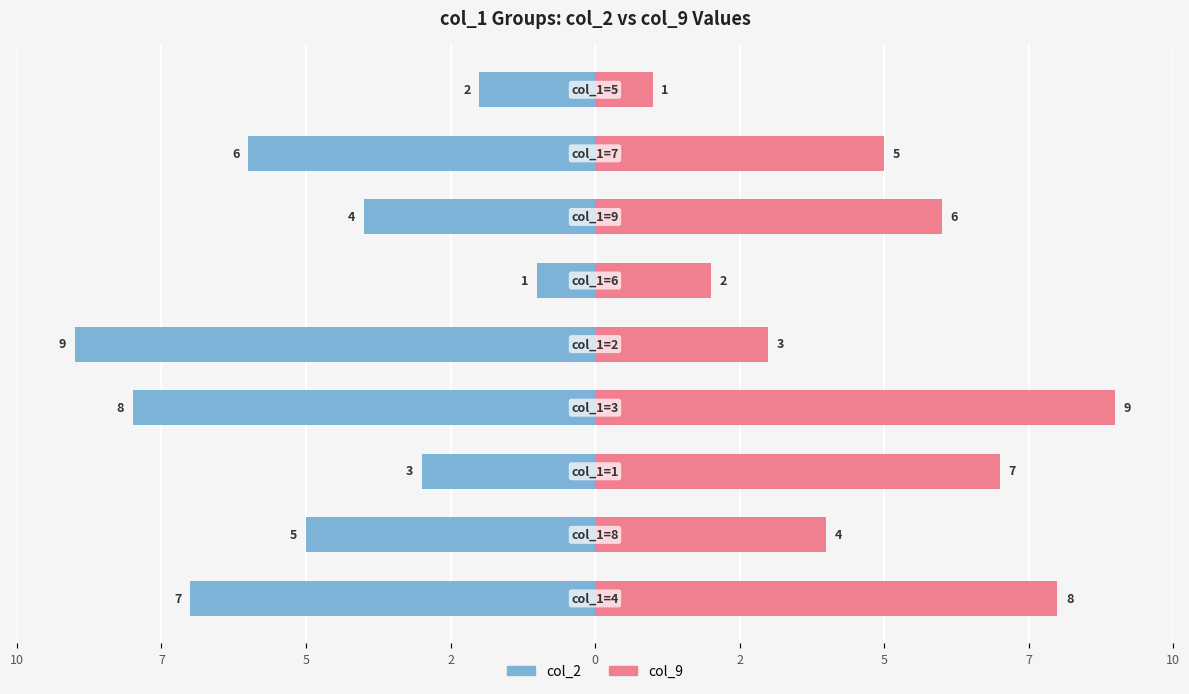

What is the average value of the col_2 series?

-5